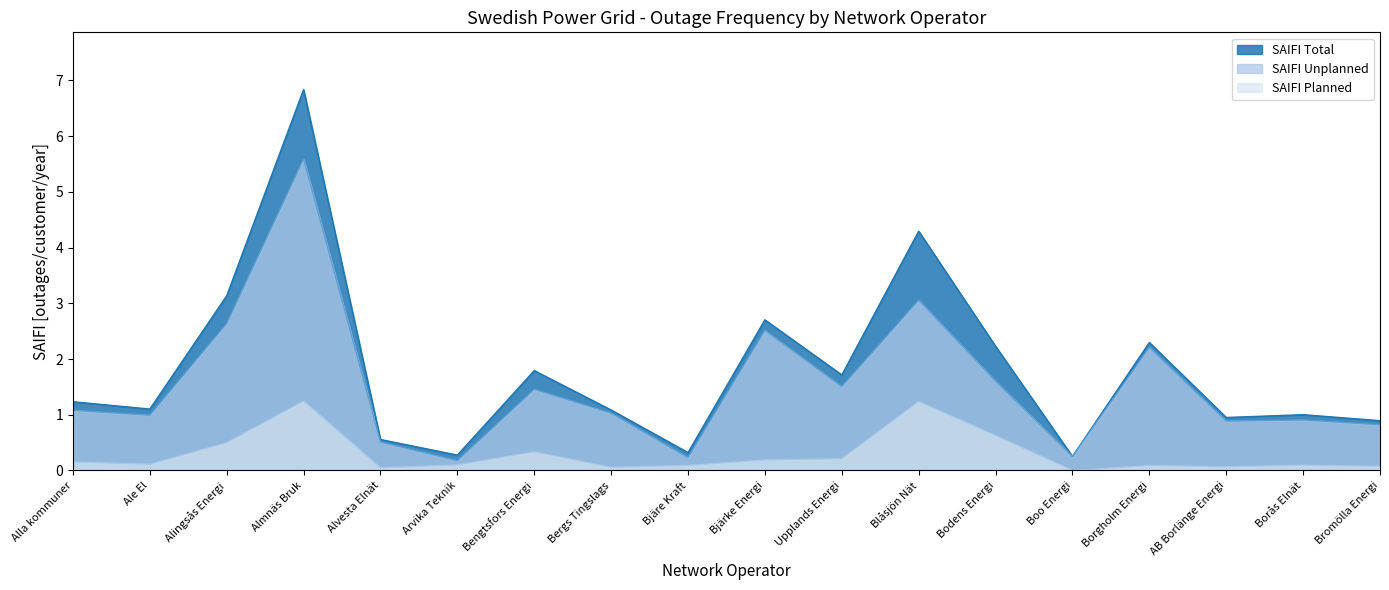

The value of SAIFI Planned at Blåsjön Nät is 0.7. True or false?

False